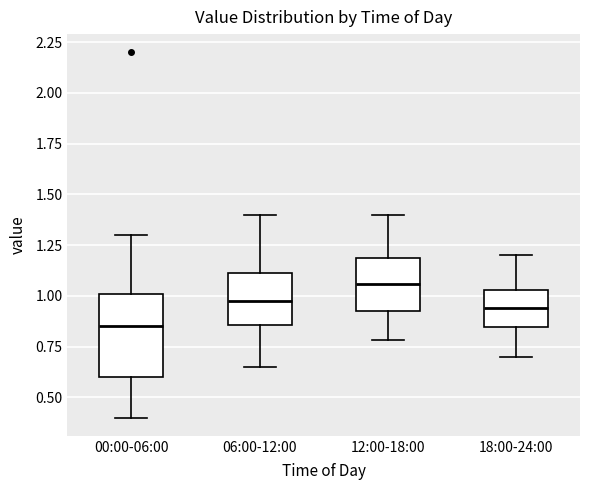

Which box is the tallest, from its lower edge to its upper edge?

00:00-06:00